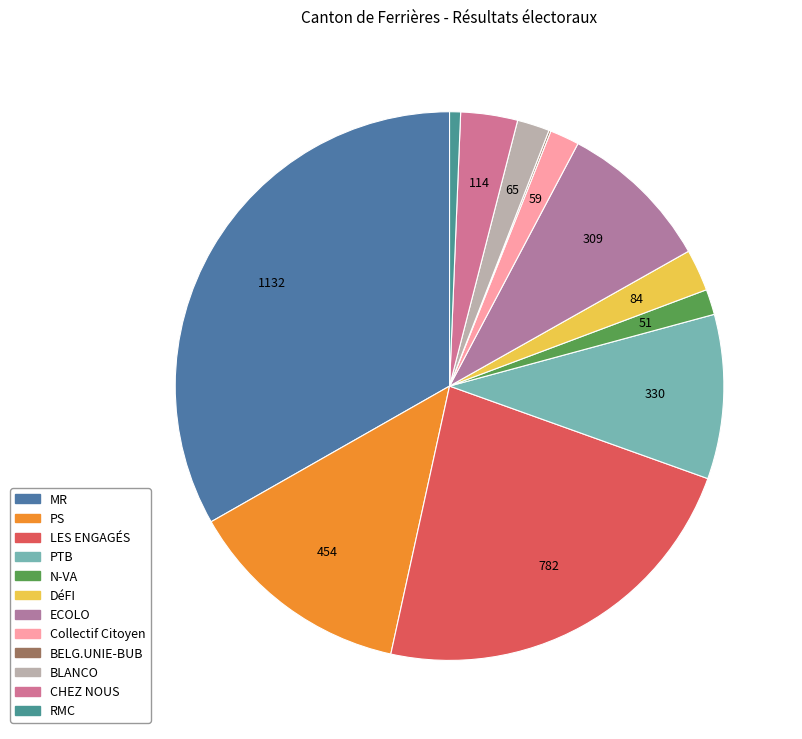

What percentage is NOT represented by BLANCO?

98.1%